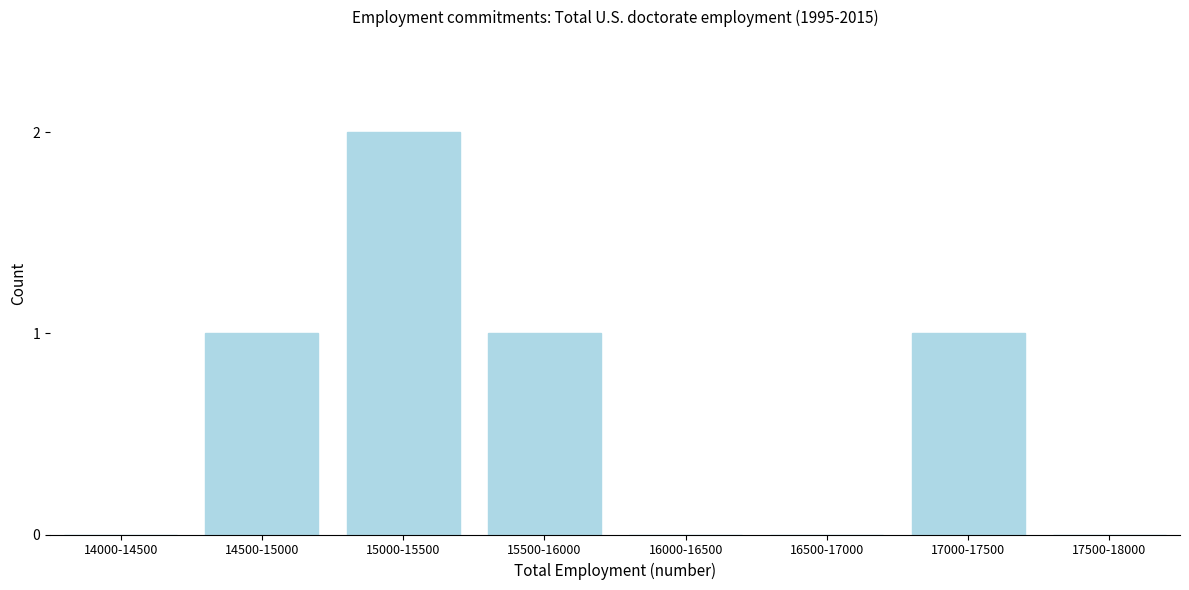

Reading left to right, what are all the values shown in this chart?

14000-14500=0	14500-15000=1	15000-15500=2	15500-16000=1	16000-16500=0	16500-17000=0	17000-17500=1	17500-18000=0